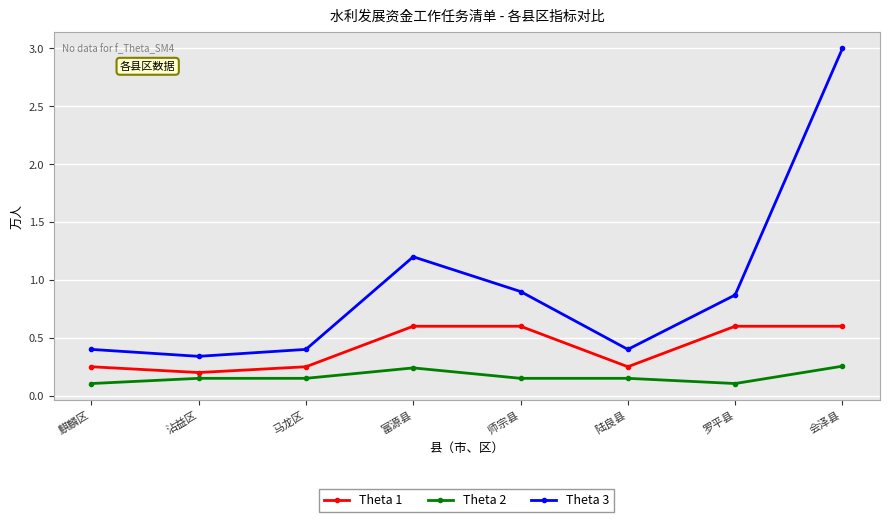

Rank the series by their average value, from lowest to highest.

Theta 2, Theta 1, Theta 3